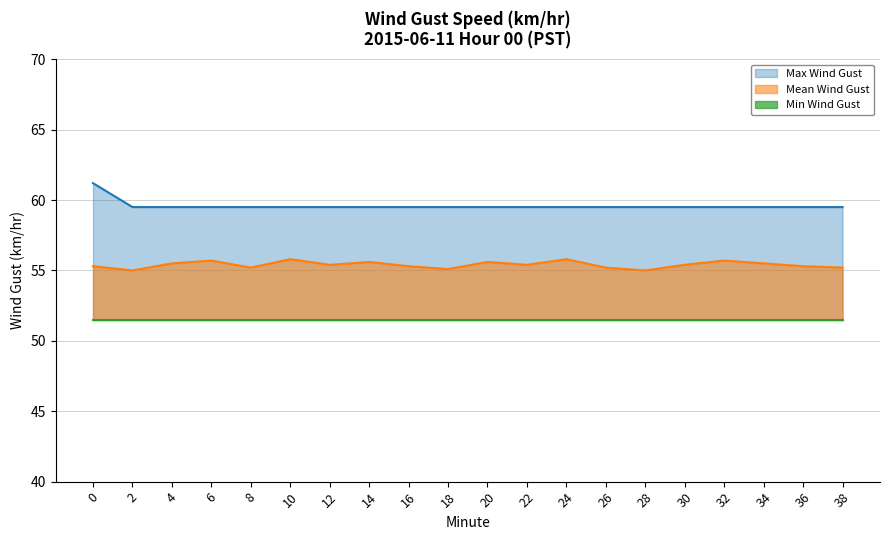

True or false: Max Wind Gust and Mean Wind Gust intersect in this chart.

False